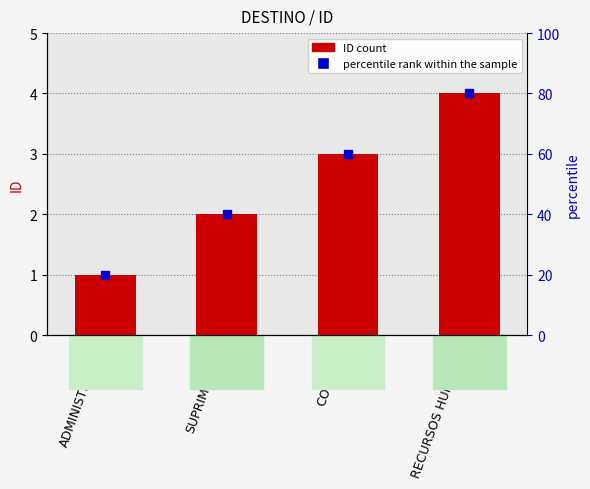

What is the ratio of the value at ADMINISTRAÇÃO to the value at RECURSOS HUMANOS?

0.2